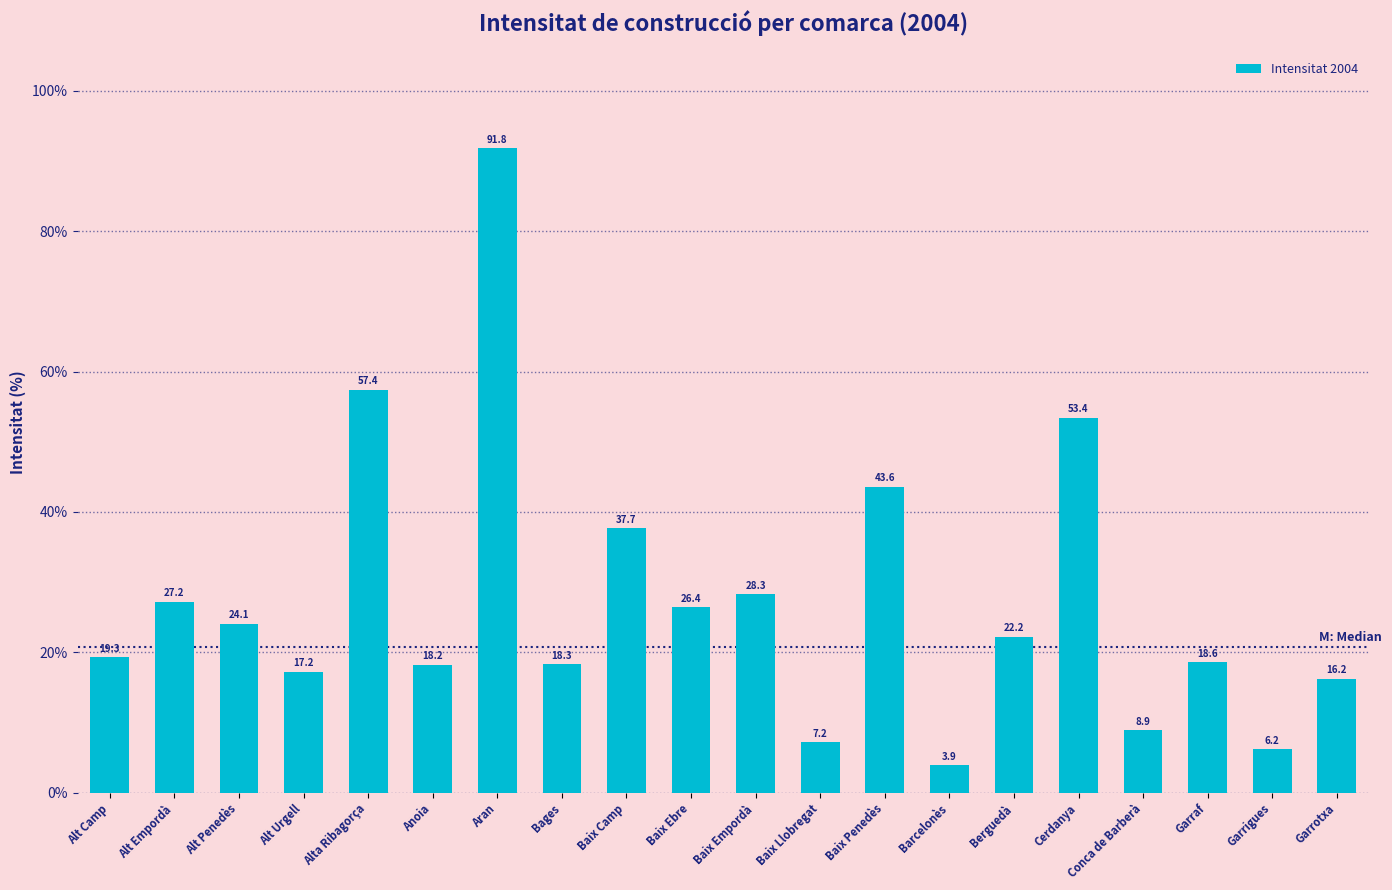

What is the value of the 8th bar from the left?

18.3